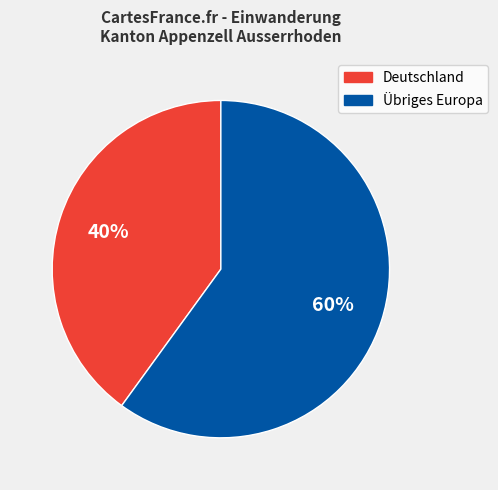

To the nearest percent, what is the average slice percentage?

50%